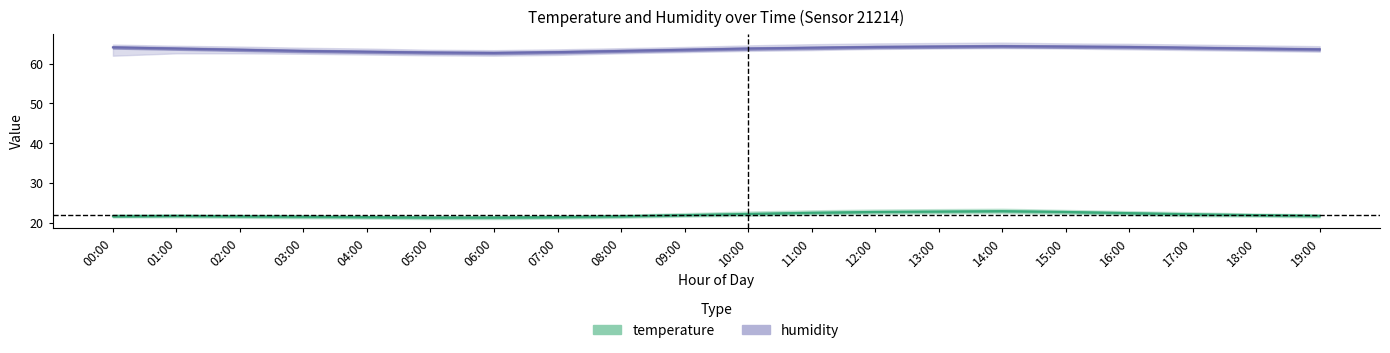

What position from the right is 01:00?

19